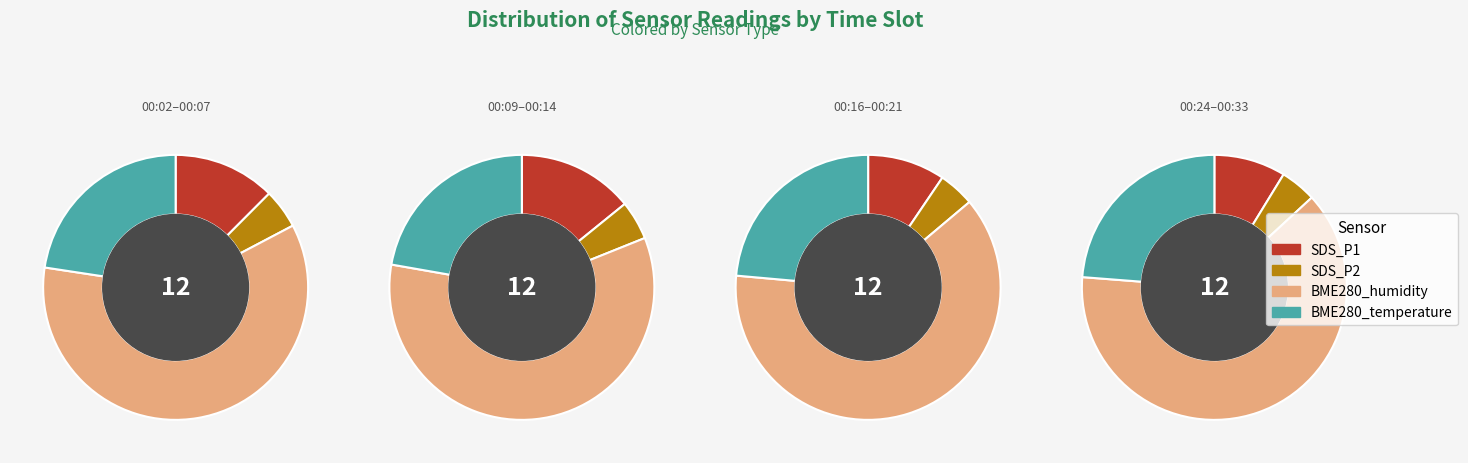

What portion of the pie excludes 00:07?

93.0%